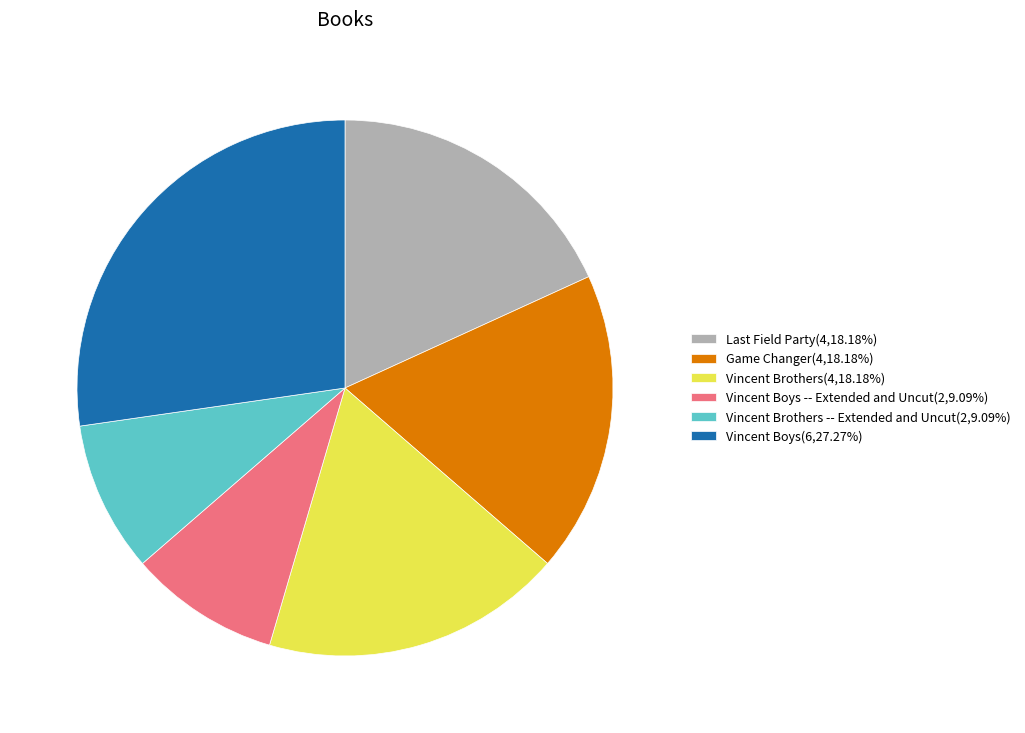

Do Vincent Brothers(4,18.18%) and Vincent Boys(6,27.27%) together represent more than half of the pie?

No